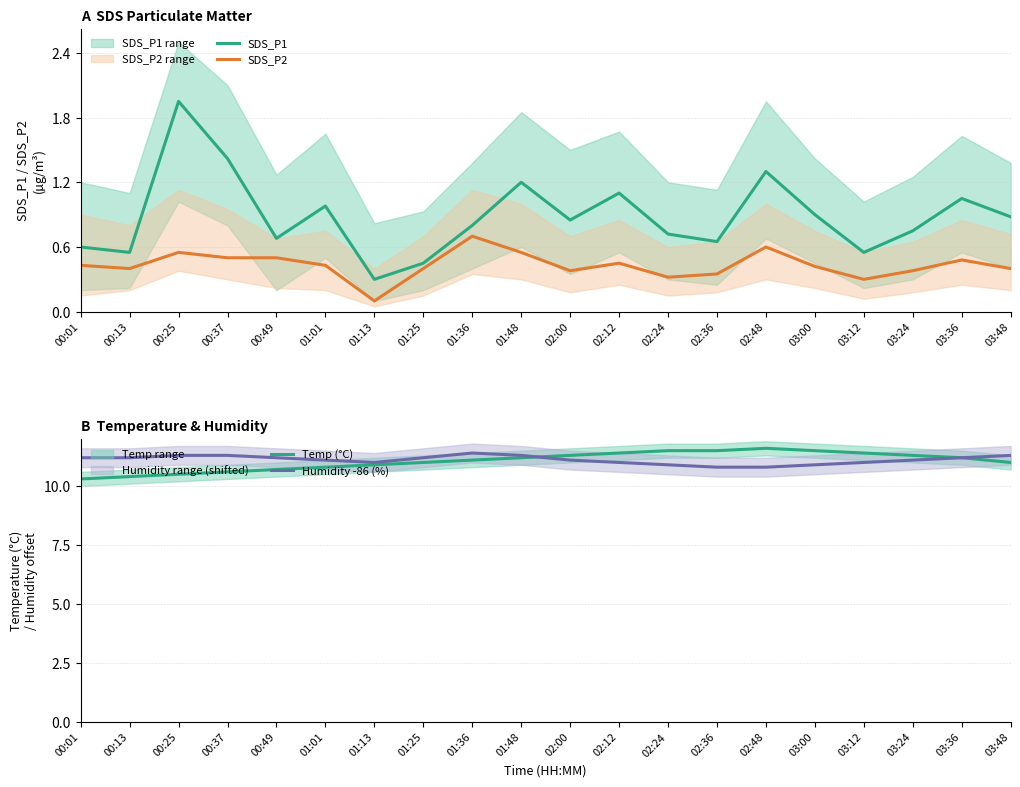

What is the smallest value displayed?

0.1